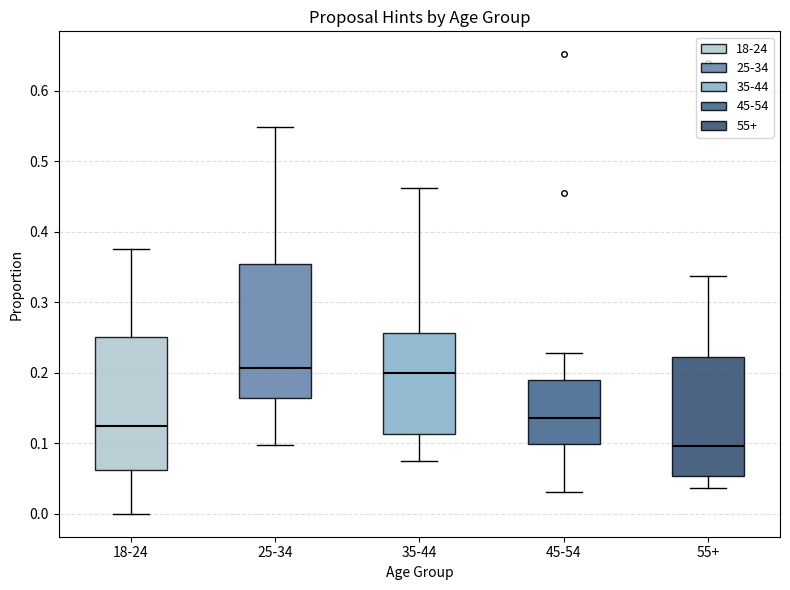

Reading left to right, read every box against the y-axis: the position of its median line, the range the box covers, and the ends of its whiskers. The values are not printed on the chart, so give them approximately, as read against the axis.

18-24: median 0.13, box 0.06 to 0.25, whiskers 0.00 to 0.38
25-34: median 0.21, box 0.16 to 0.35, whiskers 0.10 to 0.55
35-44: median 0.20, box 0.11 to 0.26, whiskers 0.08 to 0.46
45-54: median 0.14, box 0.10 to 0.19, whiskers 0.03 to 0.23
55+: median 0.10, box 0.05 to 0.22, whiskers 0.04 to 0.34